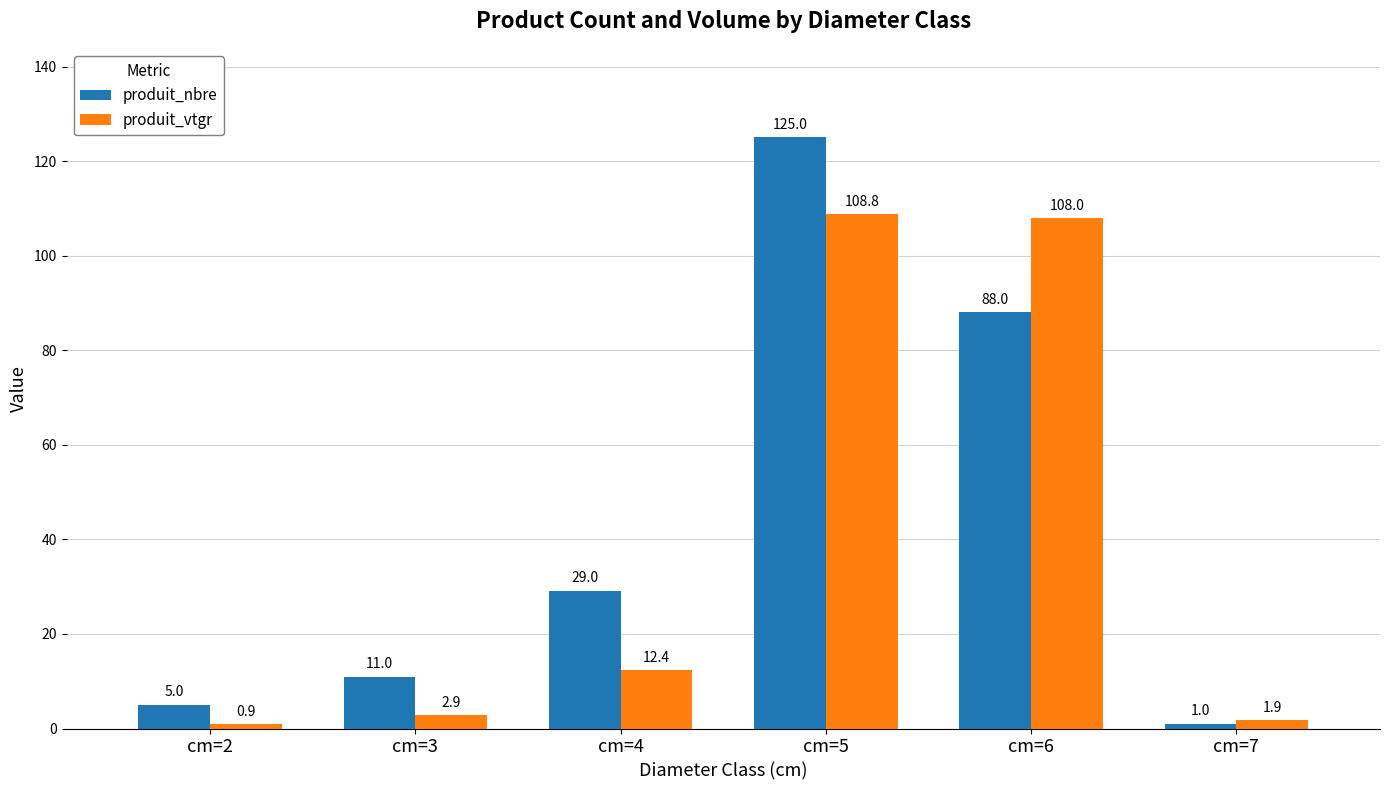

At which category is the sum across all series the highest?

cm=5